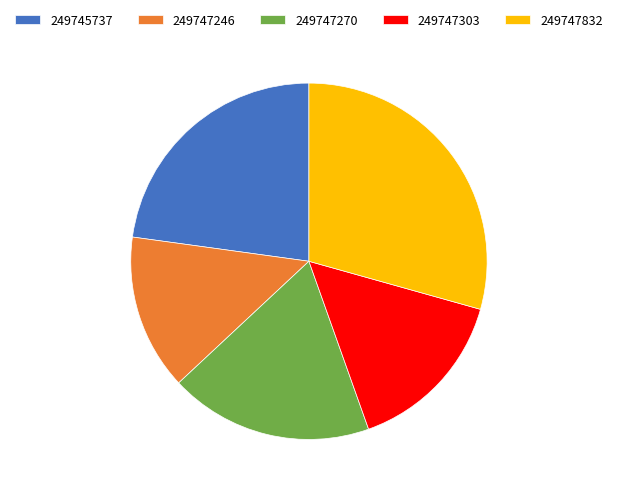

How many segments does this pie chart have?

5